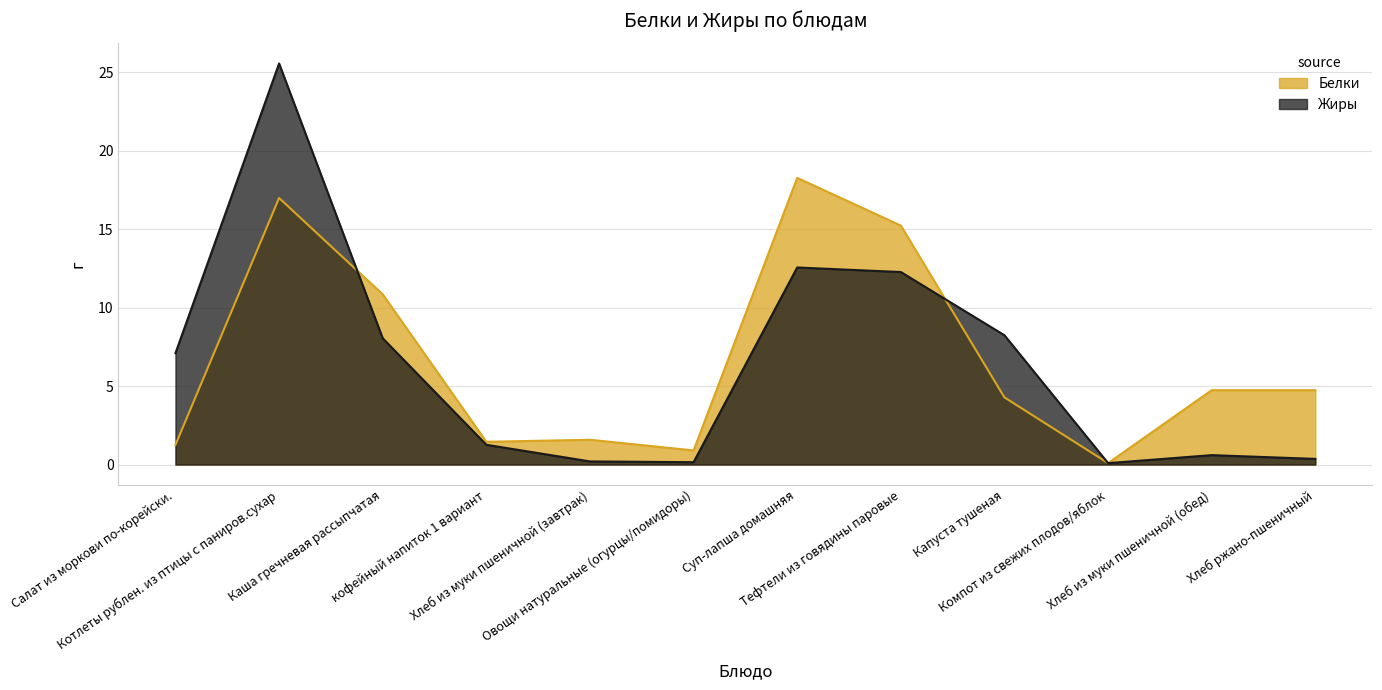

Rank the series by their maximum value, from lowest to highest.

Белки, Жиры